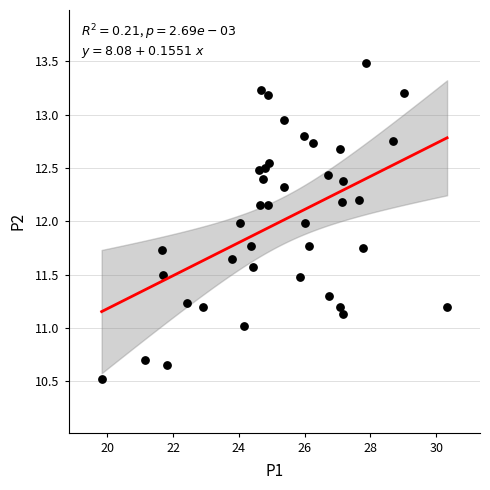

What is the range of X values (max minus min)?

10.5